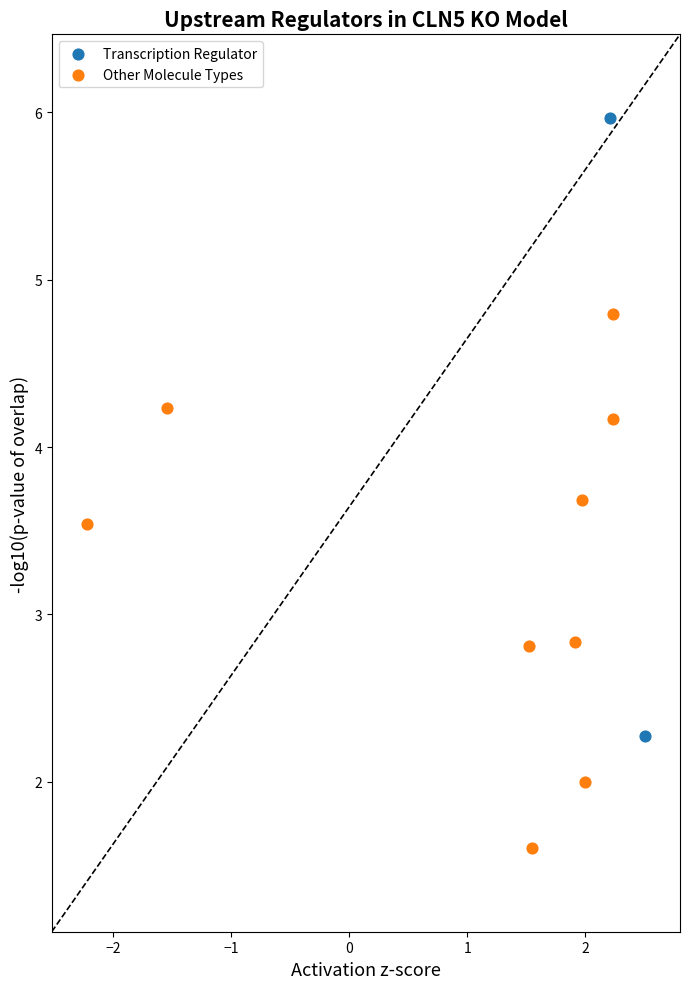

Which series reaches the minimum Y coordinate?

Other Molecule Types